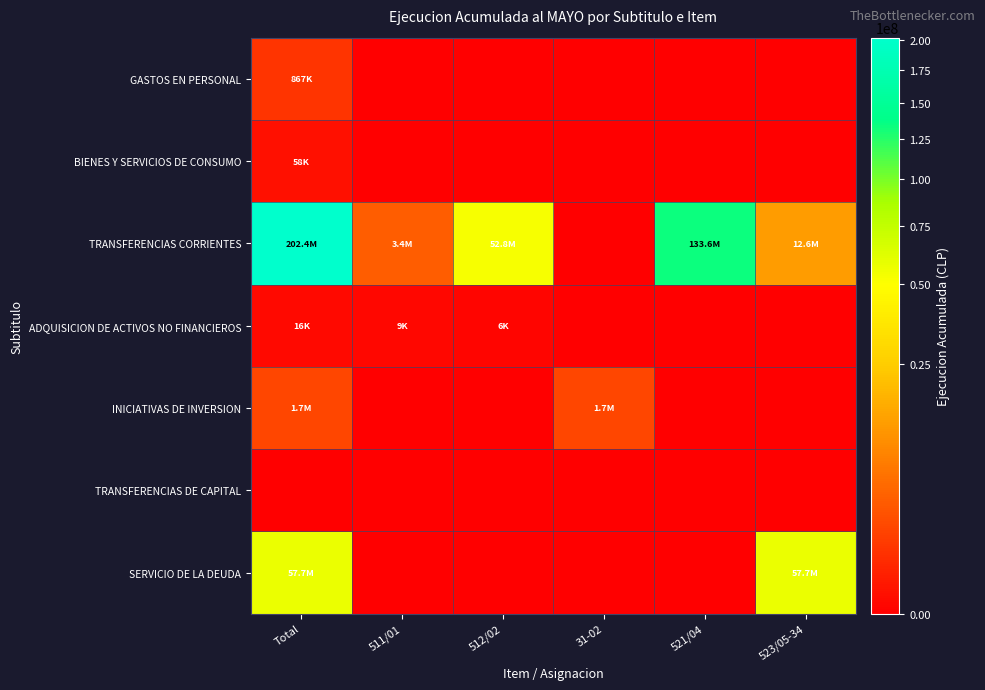

What is the maximum value shown in the chart?

202442342